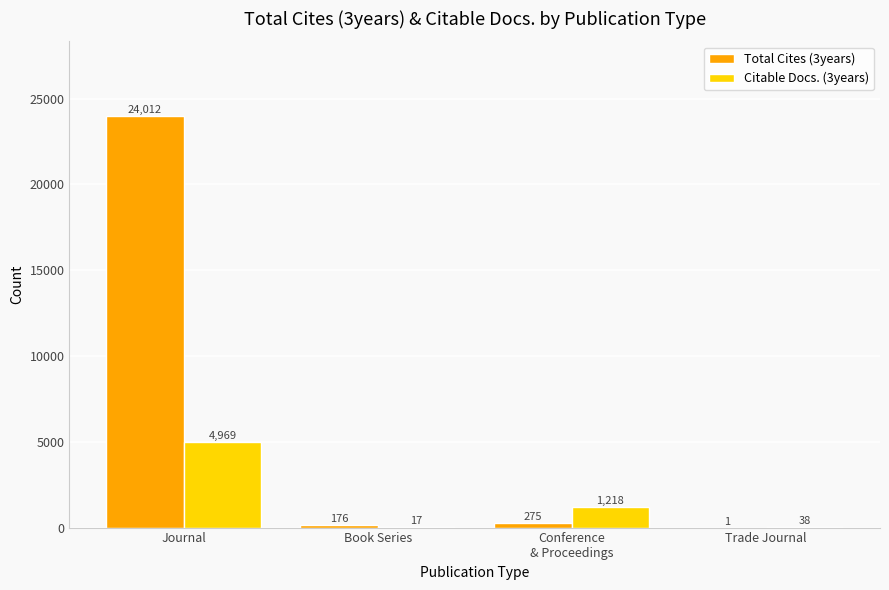

What is the maximum value shown in the chart?

24012